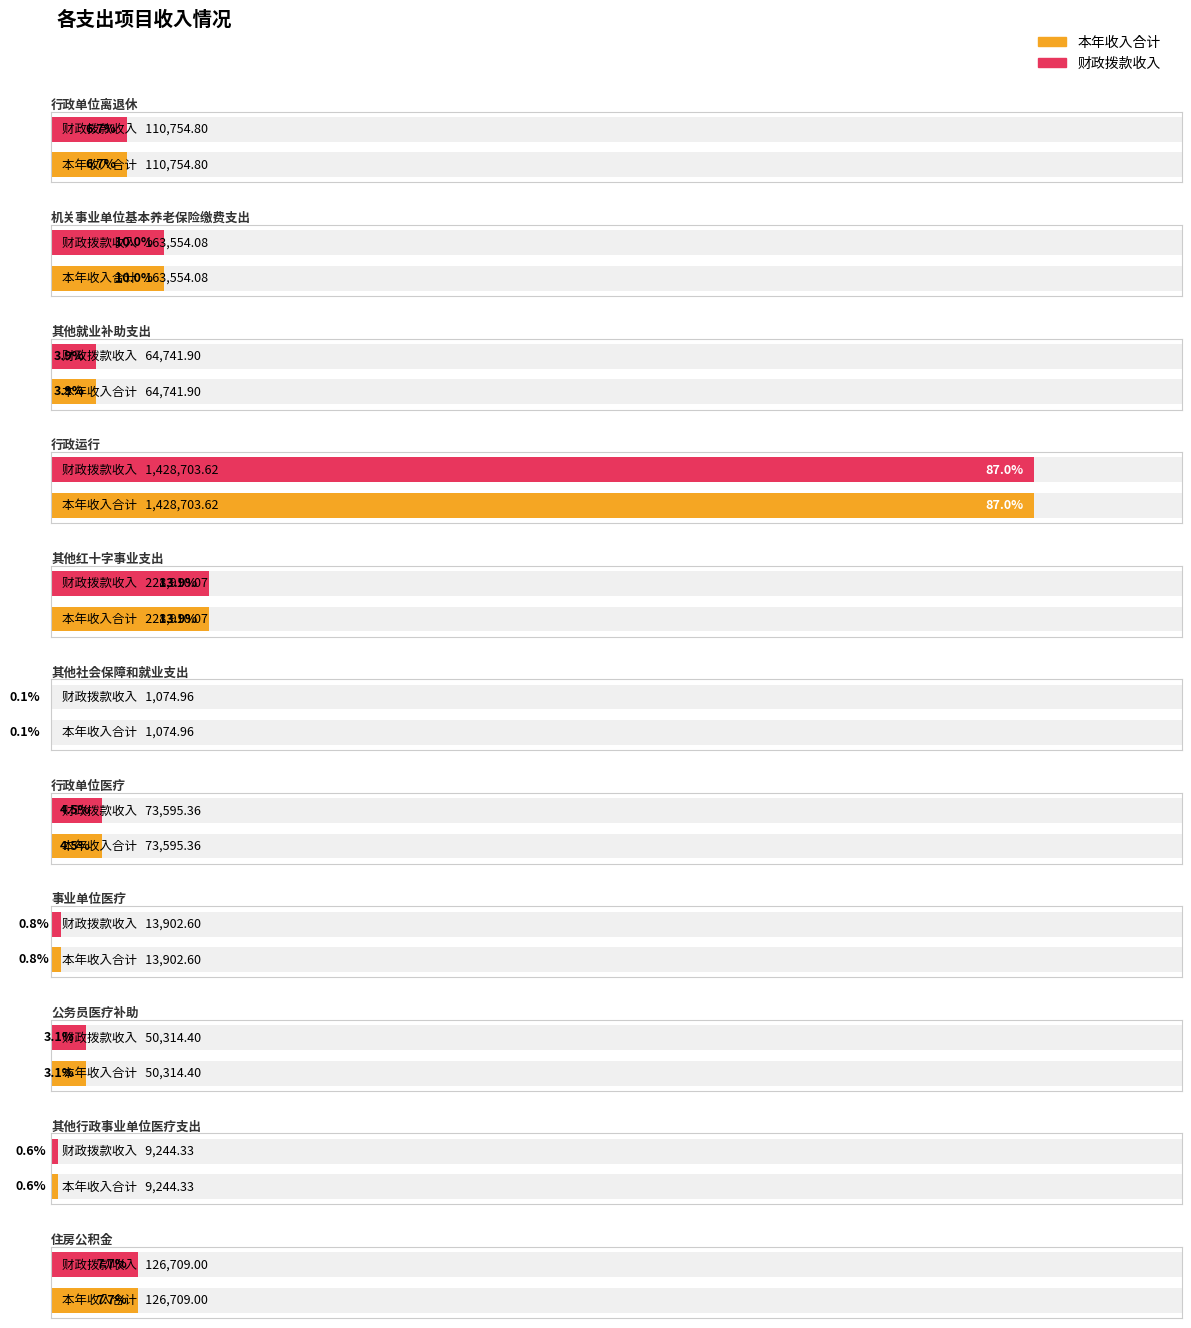

How many data points in 本年收入合计 are above 73595?

6